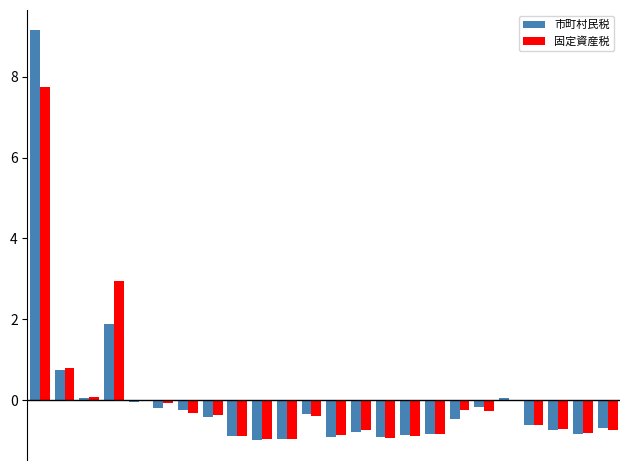

How many groups of bars are there?

24